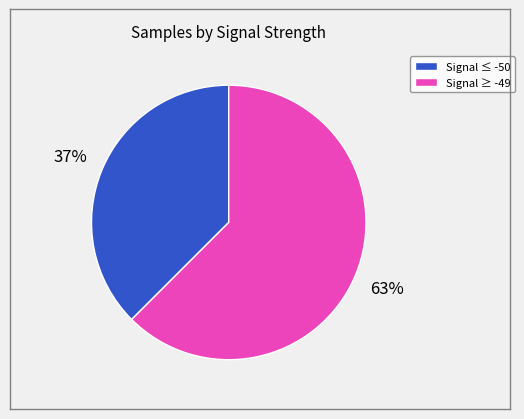

Is there a majority slice in this chart?

Yes